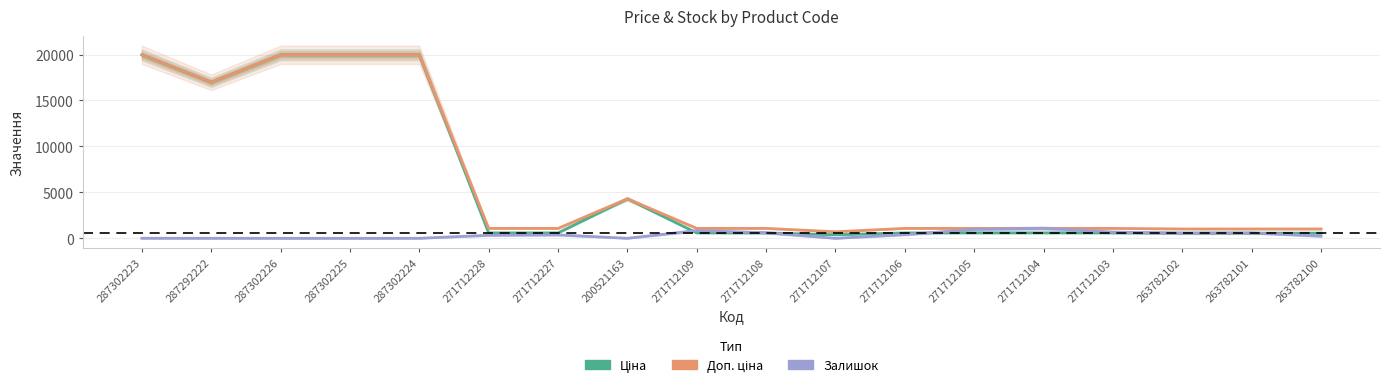

What is the label of the 18th point from the left?

263782100